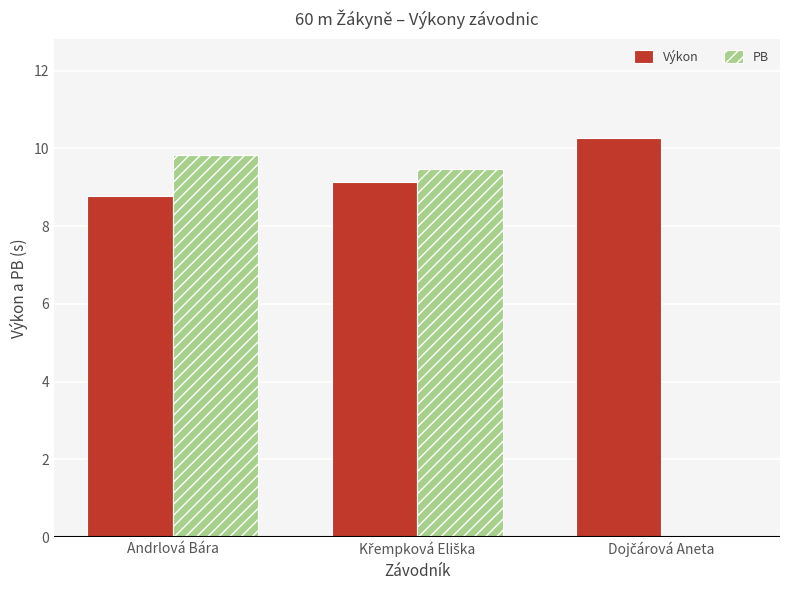

Where does the PB series first go above 9?

Andrlová Bára